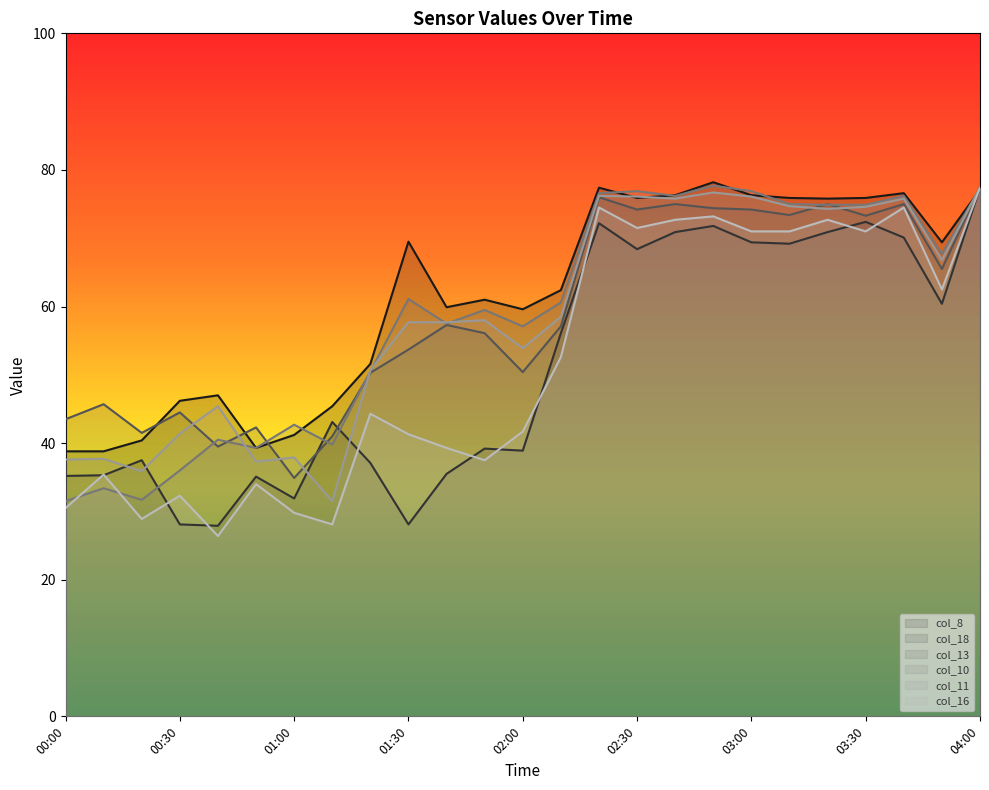

Which category has the highest value across all series?

02:50